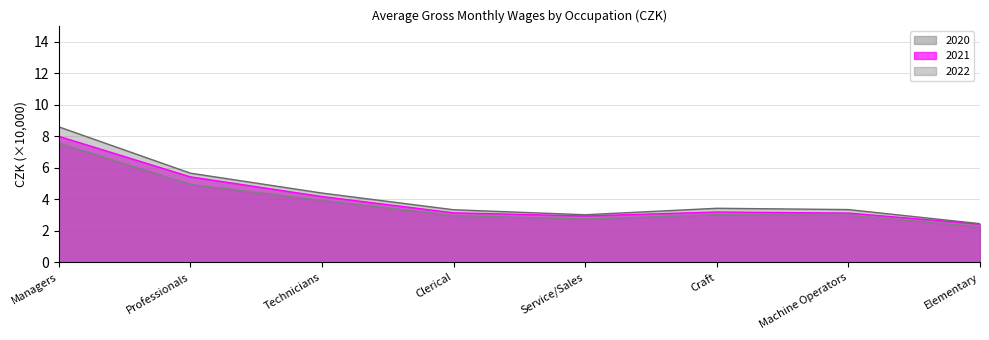

True or false: 2020 has a value of 4.3 at Machine Operators.

False